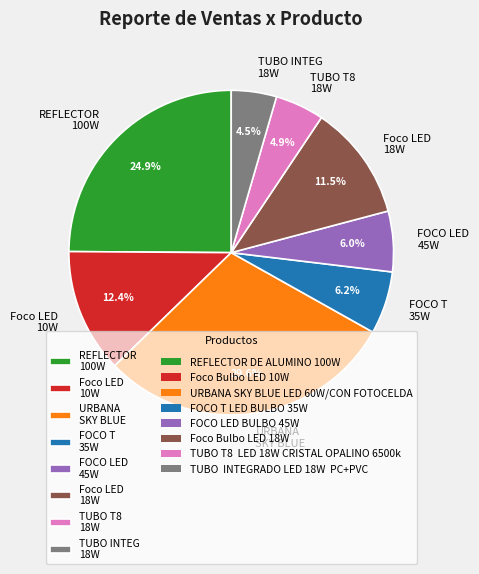

What percentage is NOT represented by Foco LED 18W?

88.5%